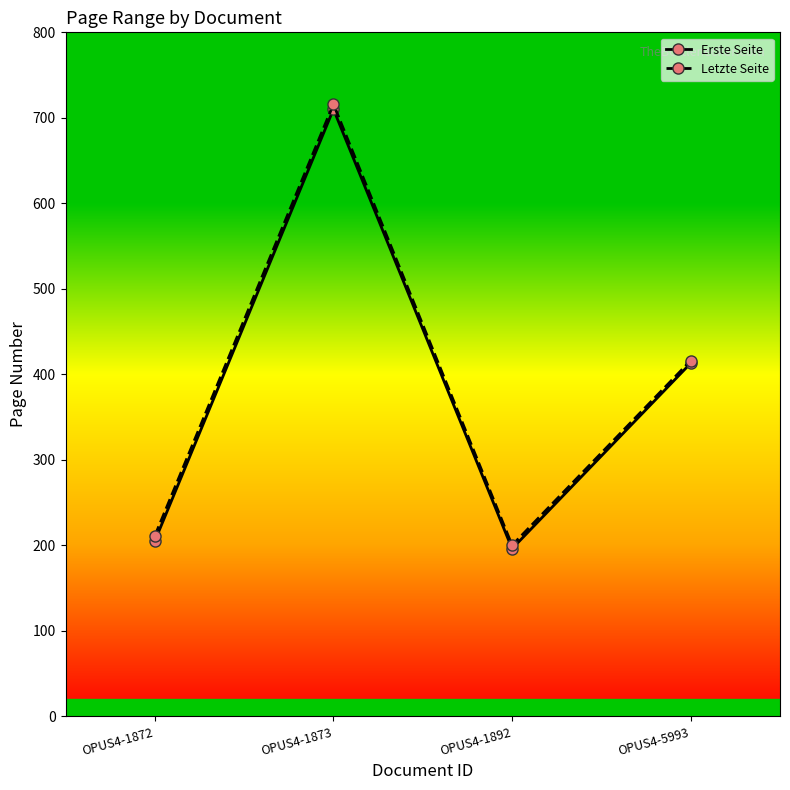

How many data points does each series have?

4